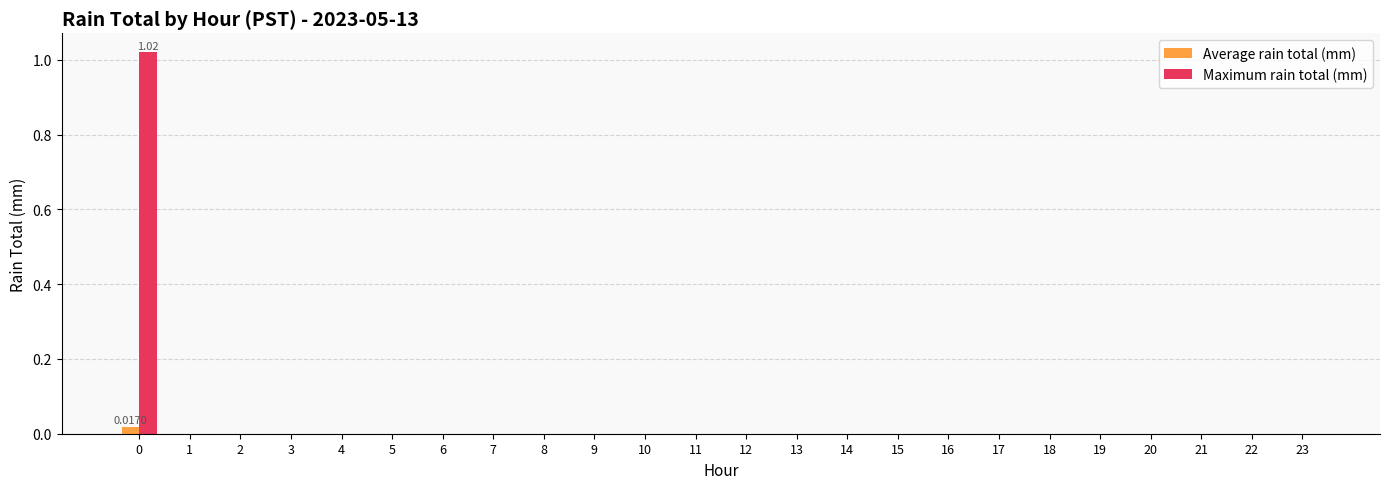

Are the bars horizontal?

No